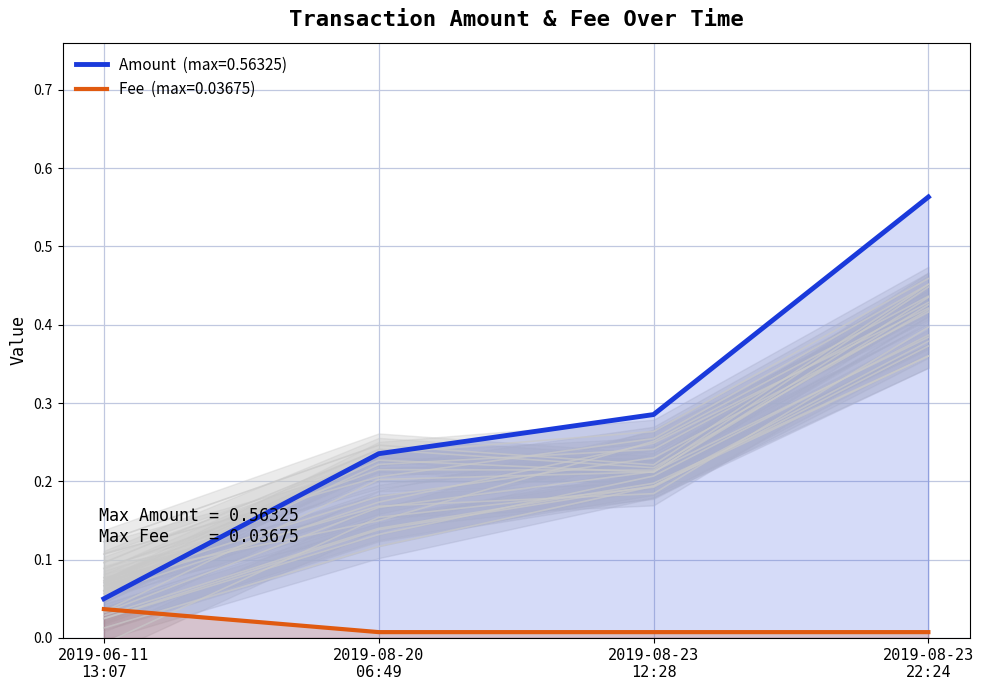

Is it true that Fee equals 0.0 at 2019-08-20 06:49?

False